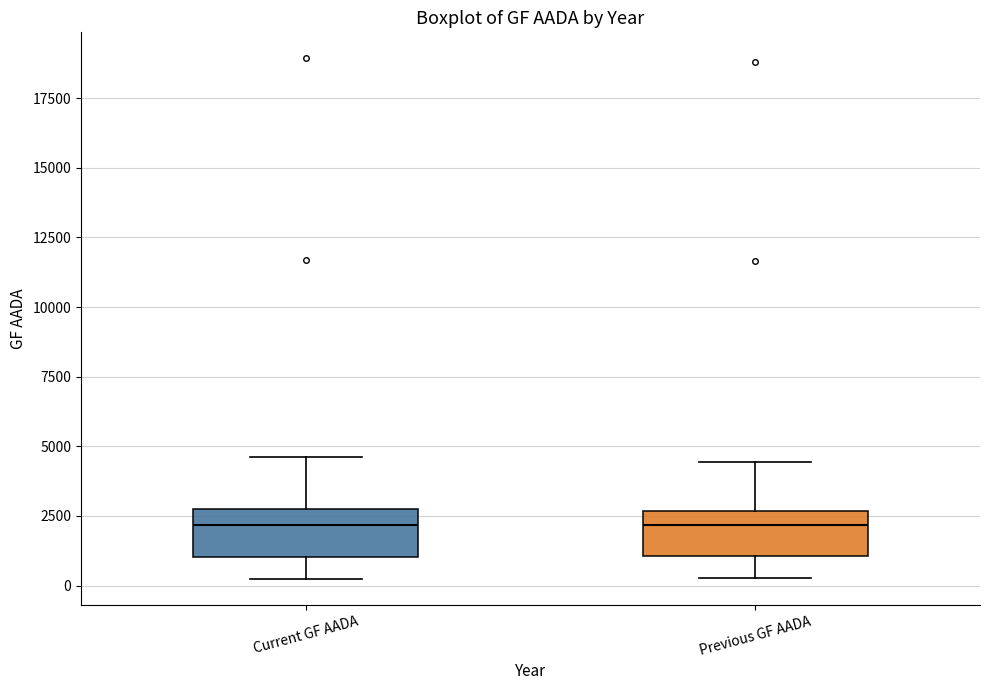

Reading left to right, transcribe this box plot: for each box, give where its median line is, the range the box spans, and where its two whiskers end, as read against the y-axis. The values are not printed on the chart, so give them approximately, as read against the axis.

Current GF AADA: median 2000, box 1000 to 2500, whiskers 500 to 4500
Previous GF AADA: median 2000, box 1000 to 2500, whiskers 500 to 4500